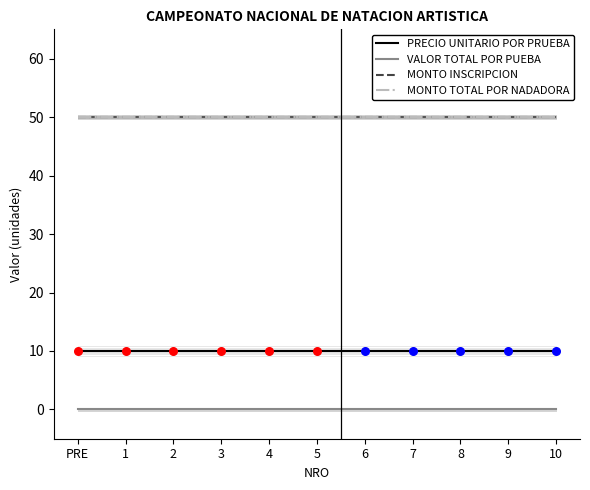

At how many categories does at least one series exceed 45?

11